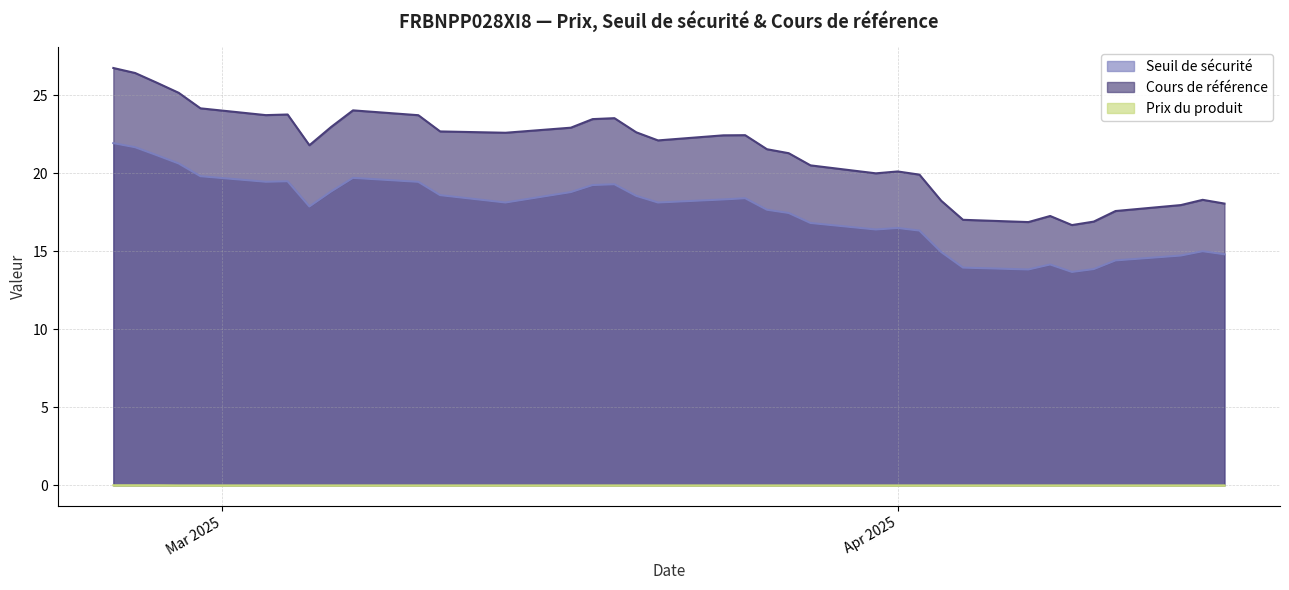

In Seuil de sécurité, how many points are higher than both neighbors (excluding endpoints)?

7